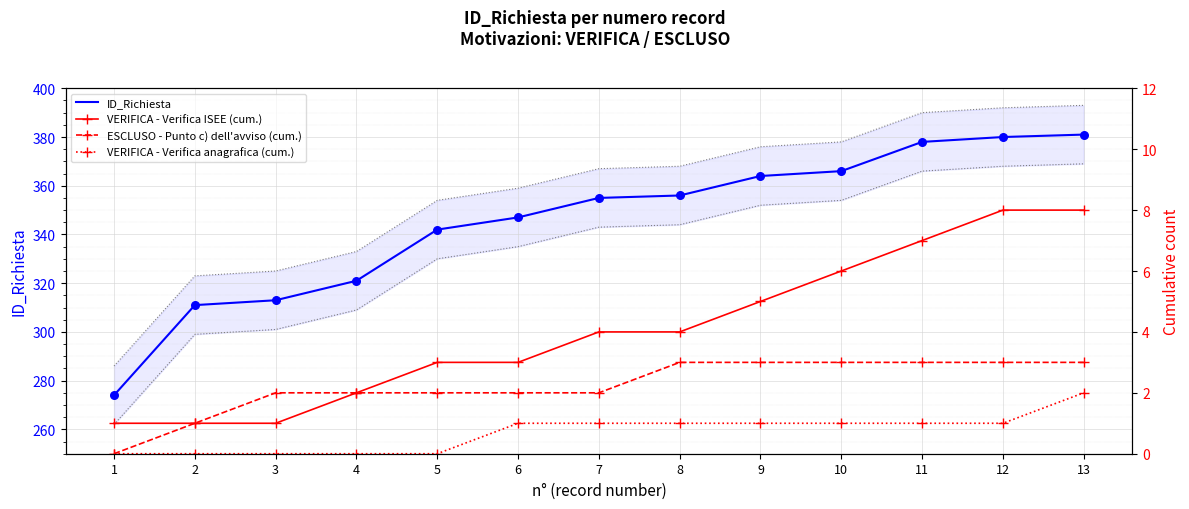

What are all the series names shown in the legend?

ID_Richiesta, VERIFICA - Verifica ISEE (cum.), ESCLUSO - Punto c) dell'avviso (cum.), VERIFICA - Verifica anagrafica (cum.)